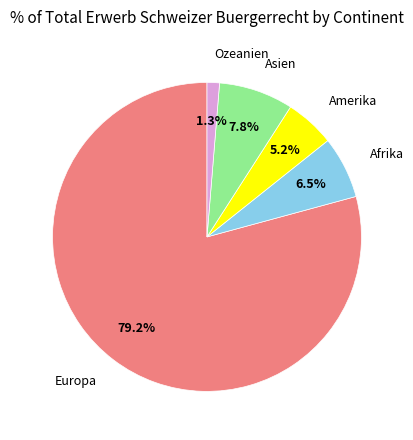

Count the number of slices in the pie.

5